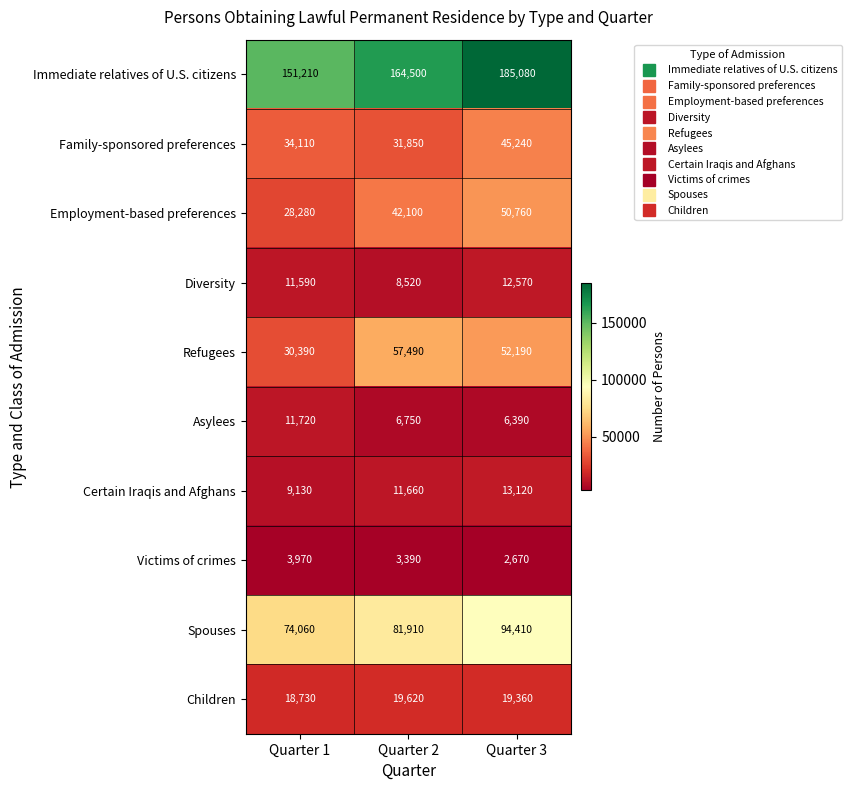

Which series has the widest spread of values?

Immediate relatives of U.S. citizens